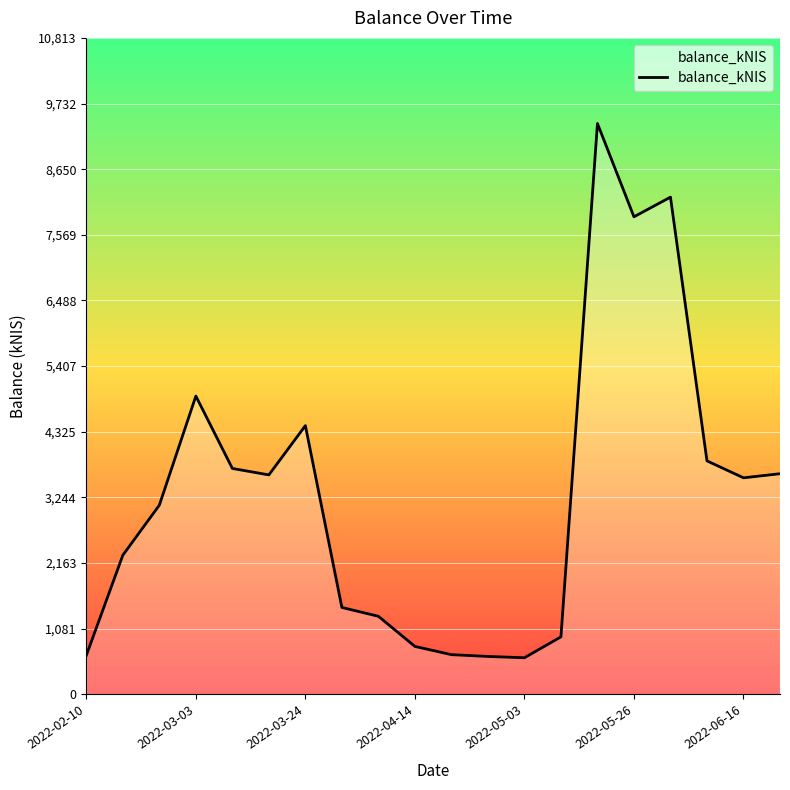

What is the greatest value displayed?

9402.7